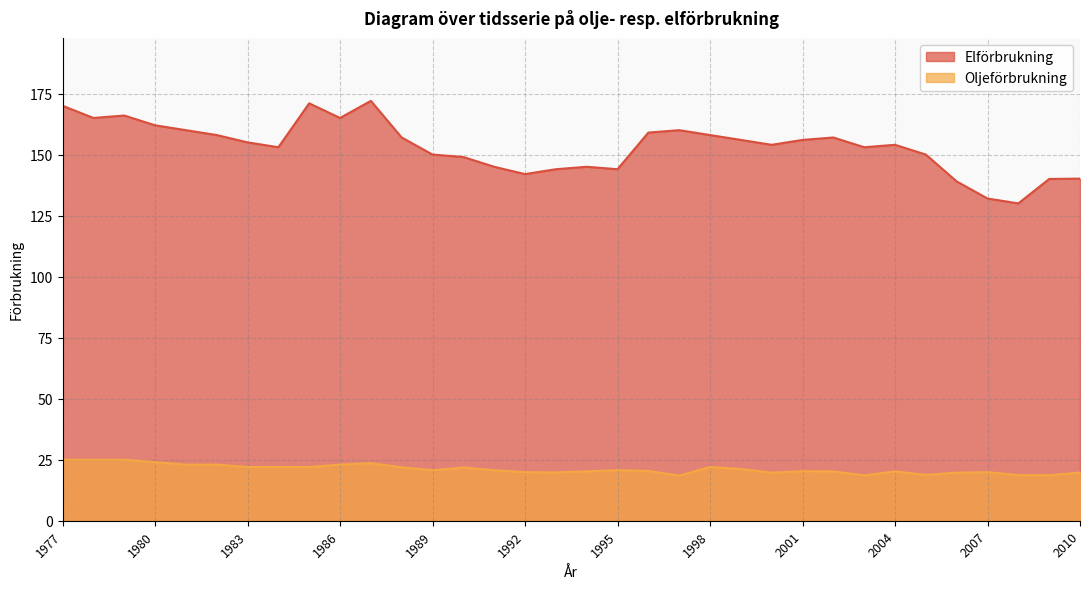

What is the value of the Oljeförbrukning point at the 11th from the left?

23.6